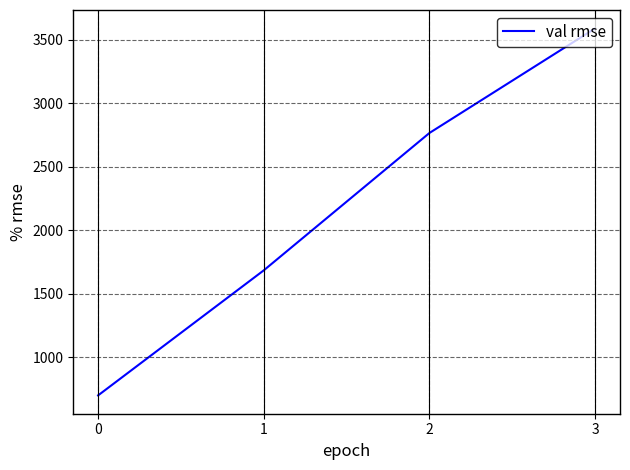

Which has a higher value, 3 or 2?

3